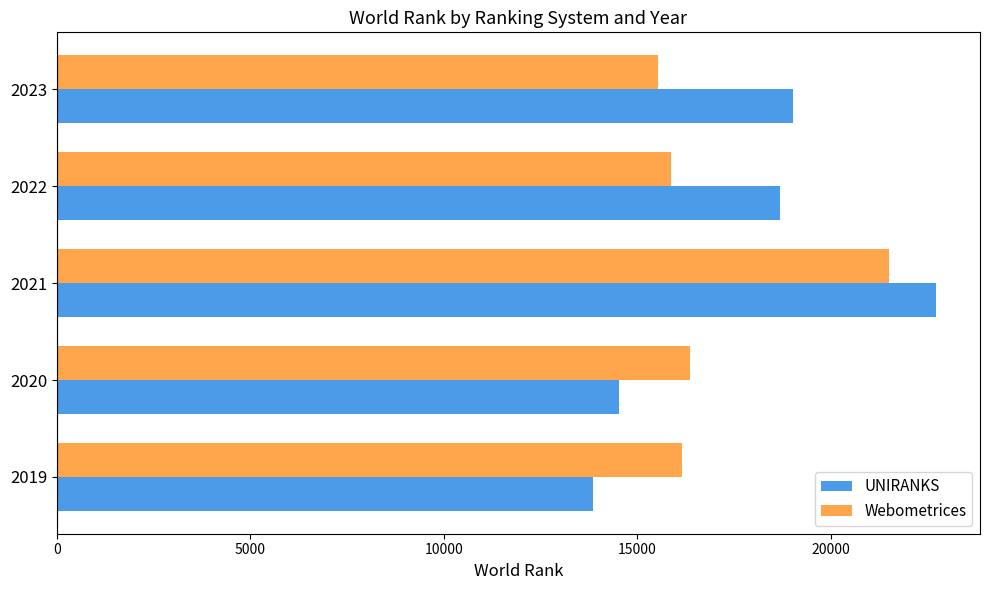

Read the Webometrices value at 2022, to the nearest 50.

15850